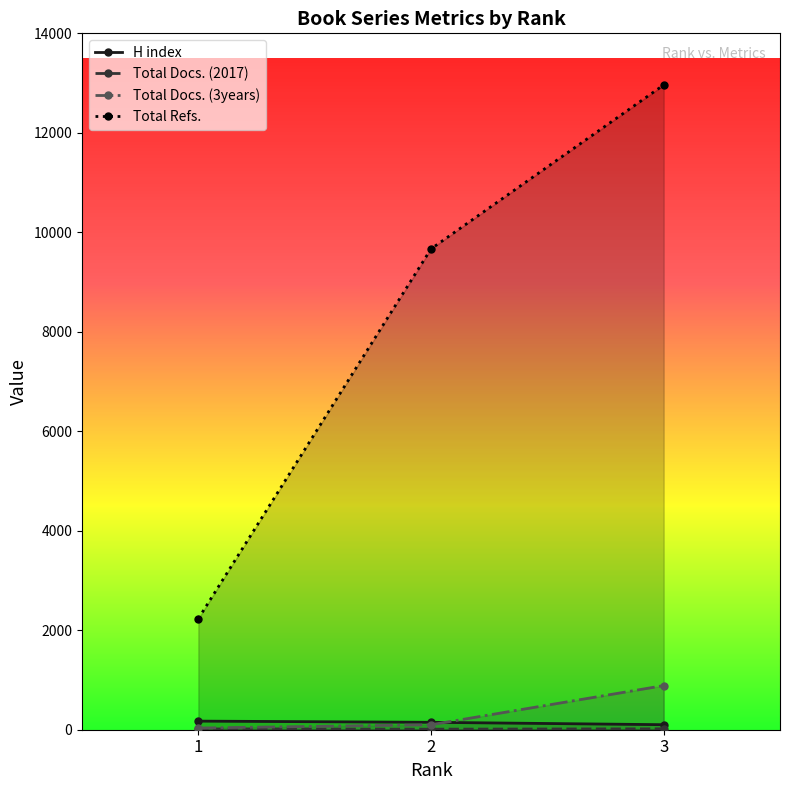

What is the total value across all series at 2?

9927